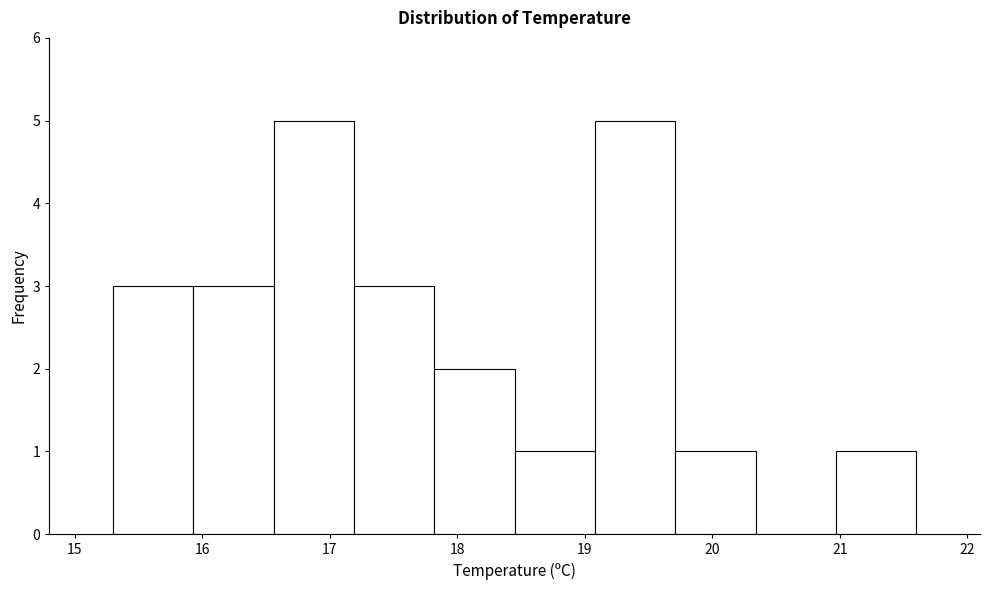

Reading left to right, transcribe this chart: for each bar, give the range it covers on the x-axis and its height. Neither the bar edges nor the heights are printed on the chart, so give them approximately, as read against the axes.

15.30 to 15.93: 3
15.93 to 16.56: 3
16.56 to 17.19: 5
17.19 to 17.82: 3
17.82 to 18.45: 2
18.45 to 19.08: 1
19.08 to 19.71: 5
19.71 to 20.34: 1
20.34 to 20.97: 0
20.97 to 21.60: 1